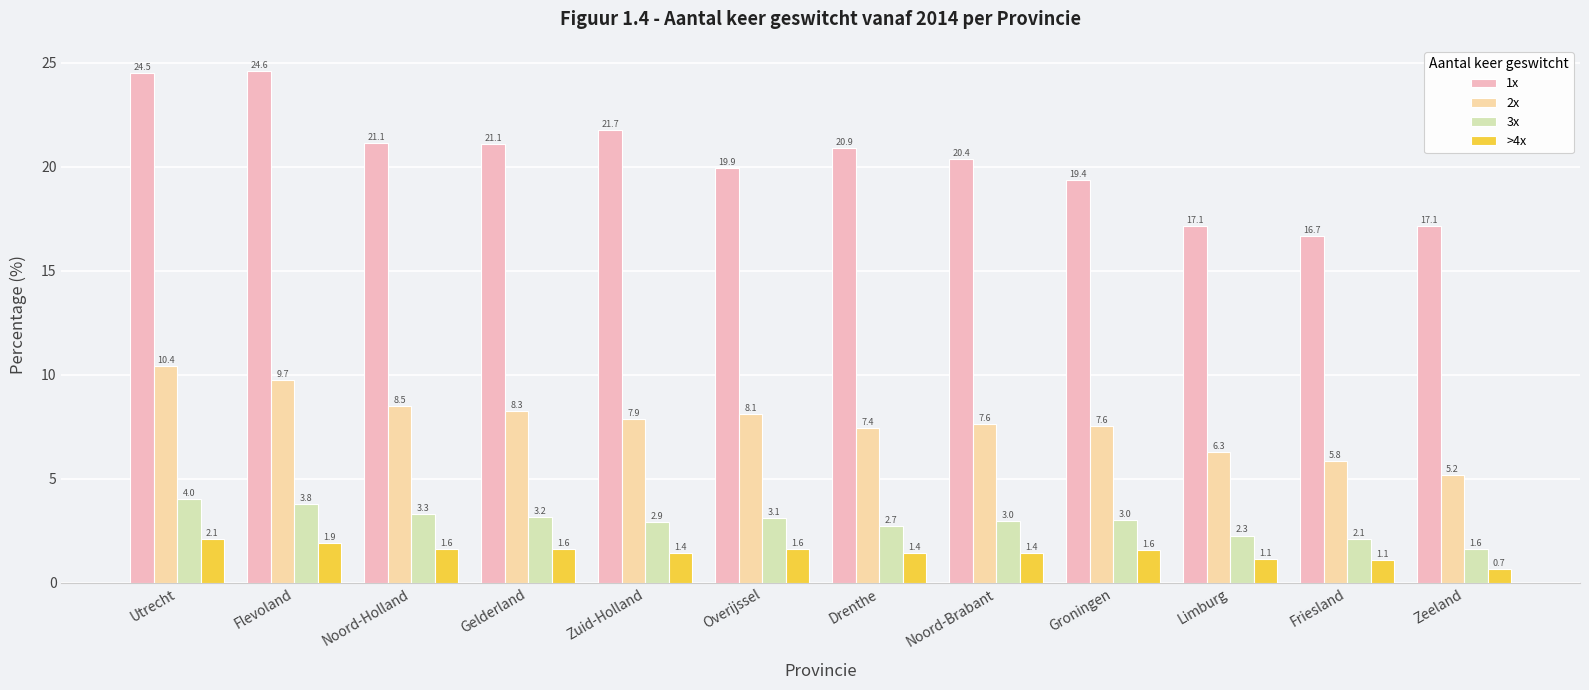

Count the number of data series in this chart.

4